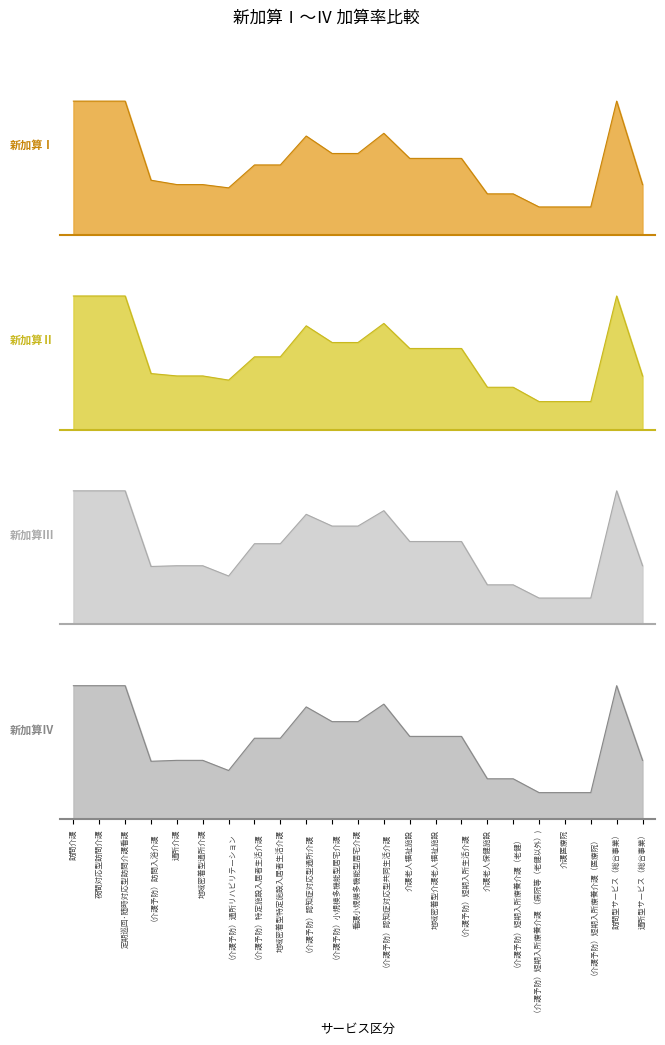

True or false: 新加算Ⅰ and 新加算Ⅱ intersect in this chart.

False